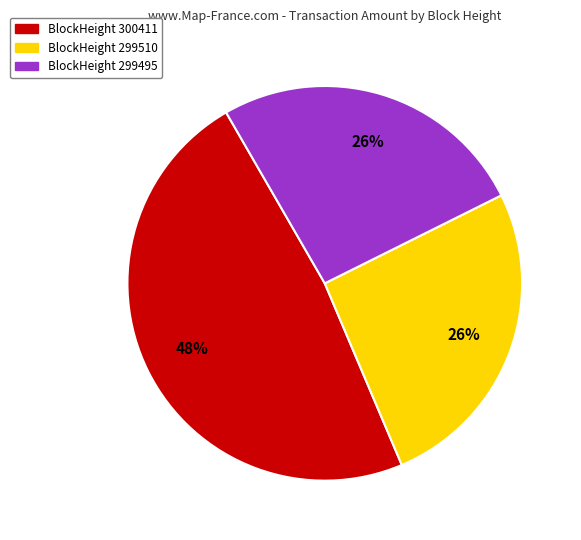

To the nearest percent, what is the average slice percentage?

33%